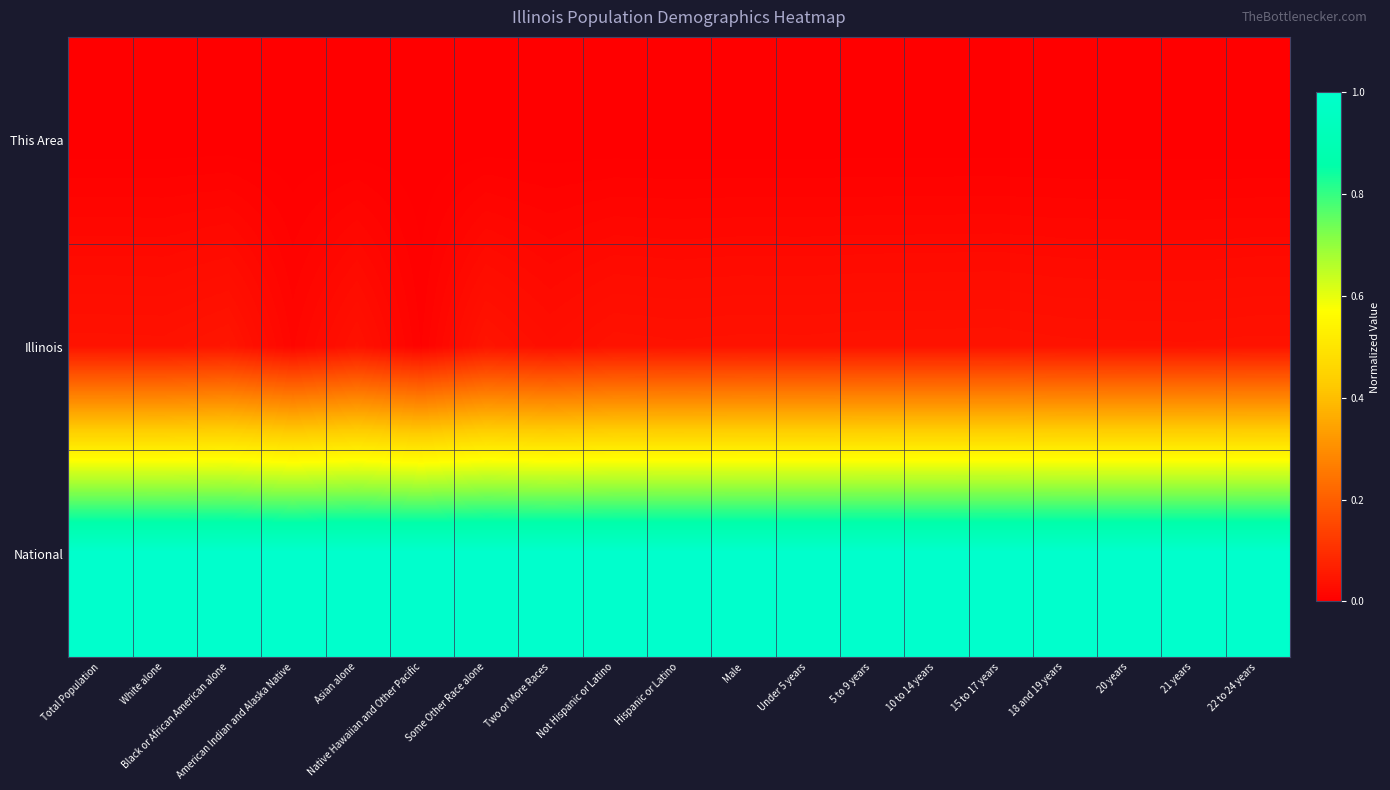

How many data points does each series have?

19